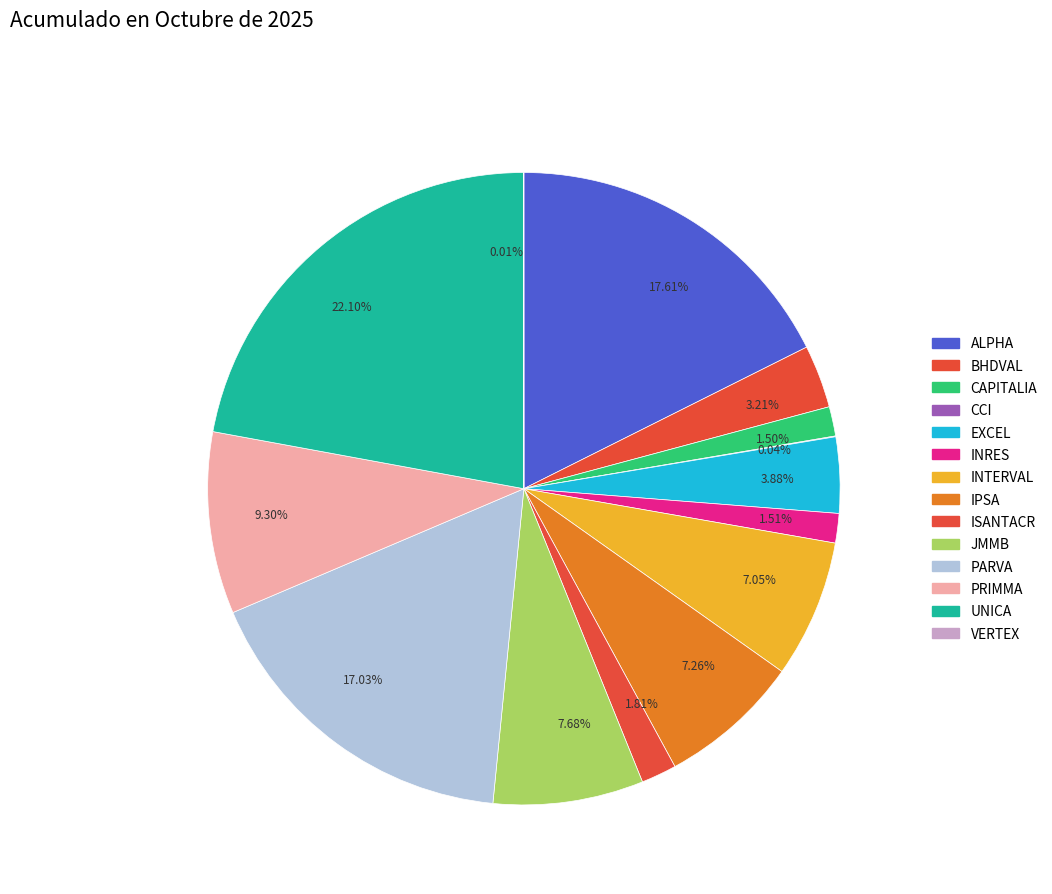

Is 9.30% the majority of the pie?

No